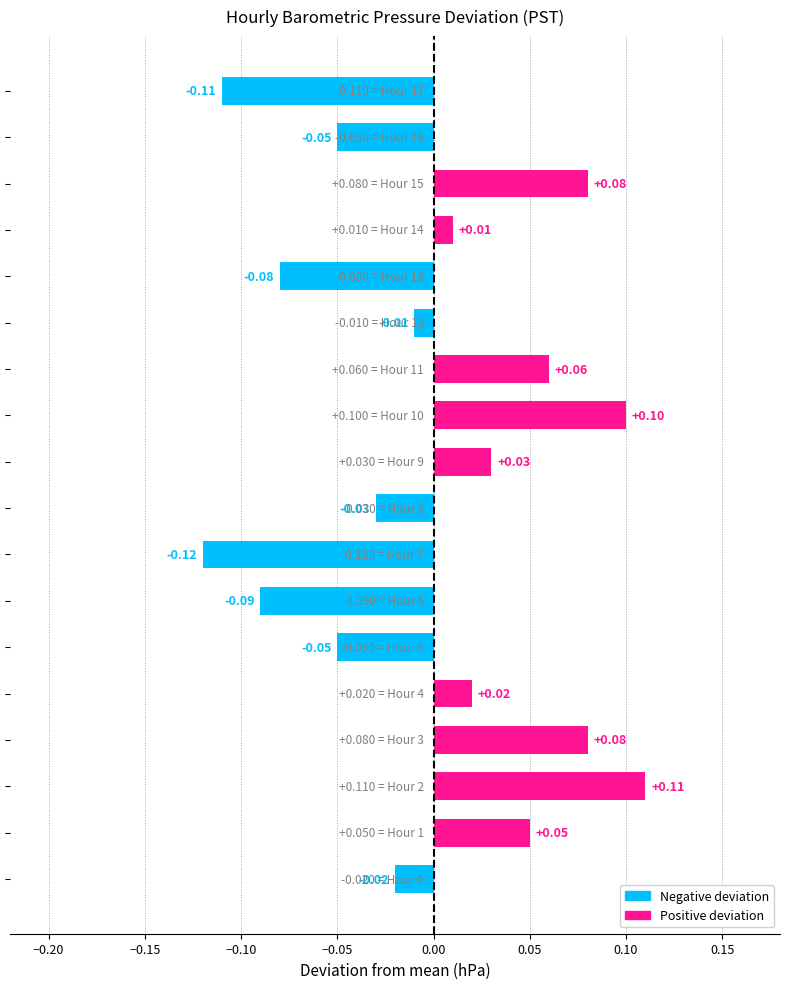

Which label corresponds to the smallest value in the chart?

Hour 7